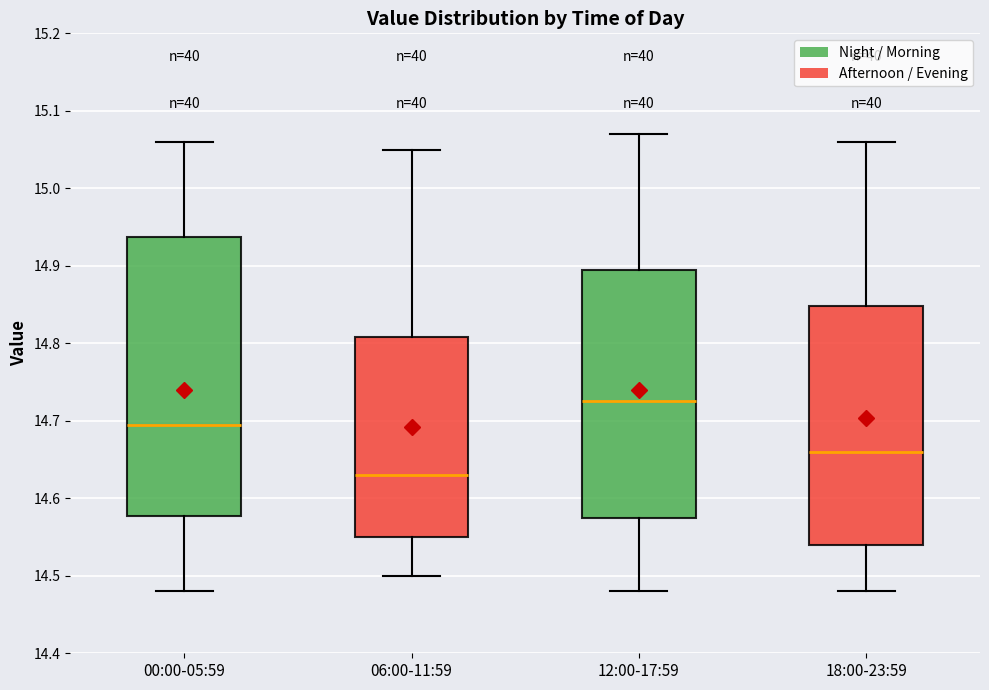

Reading left to right, transcribe this box plot: for each box, give where its median line is, the range the box spans, and where its two whiskers end, as read against the y-axis. The values are not printed on the chart, so give them approximately, as read against the axis.

00:00-05:59: median 14.70, box 14.58 to 14.94, whiskers 14.48 to 15.06
06:00-11:59: median 14.63, box 14.55 to 14.81, whiskers 14.50 to 15.05
12:00-17:59: median 14.73, box 14.58 to 14.90, whiskers 14.48 to 15.07
18:00-23:59: median 14.66, box 14.54 to 14.85, whiskers 14.48 to 15.06